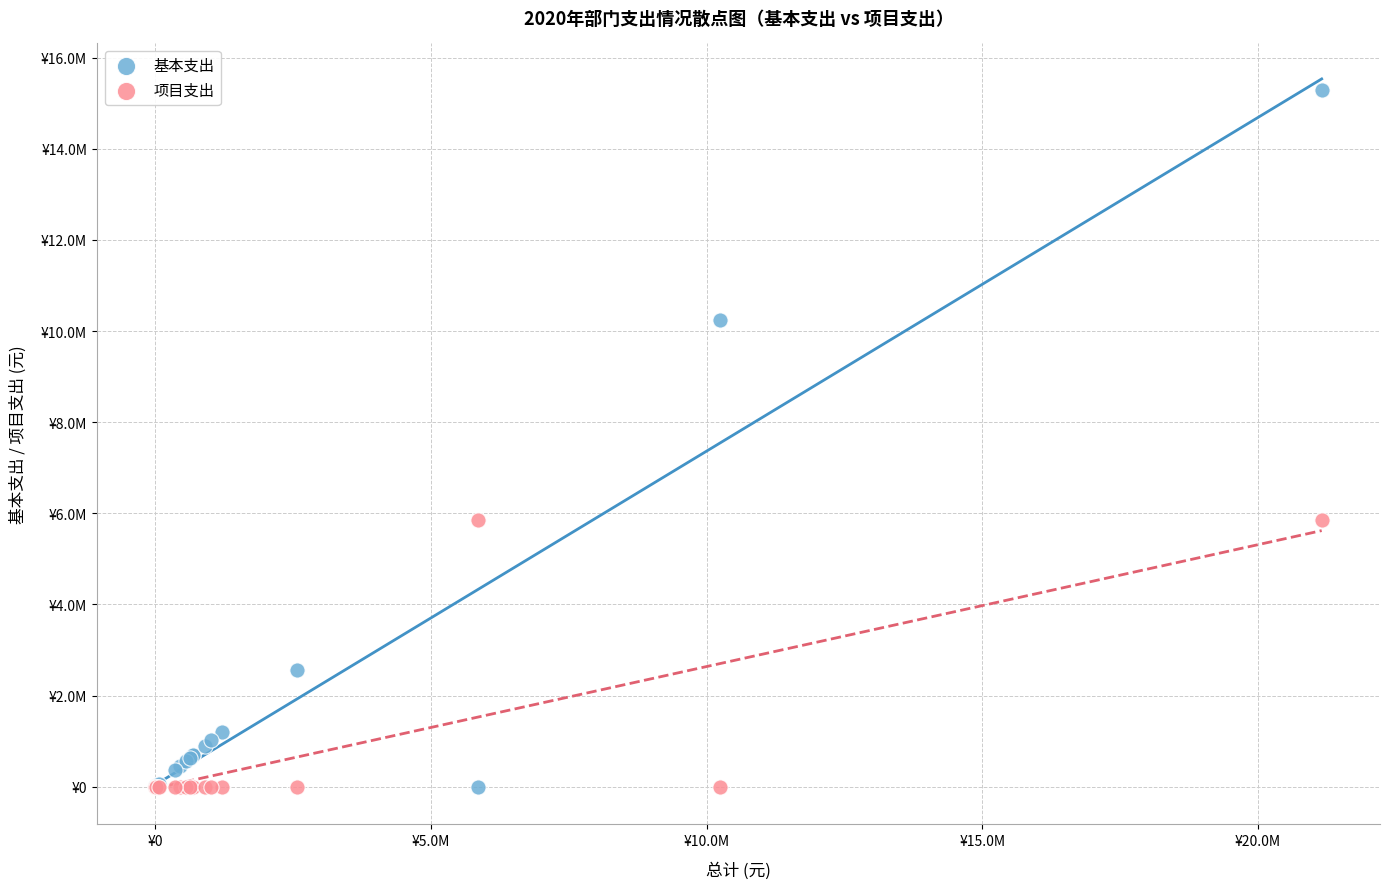

Which series reaches the maximum Y coordinate?

基本支出